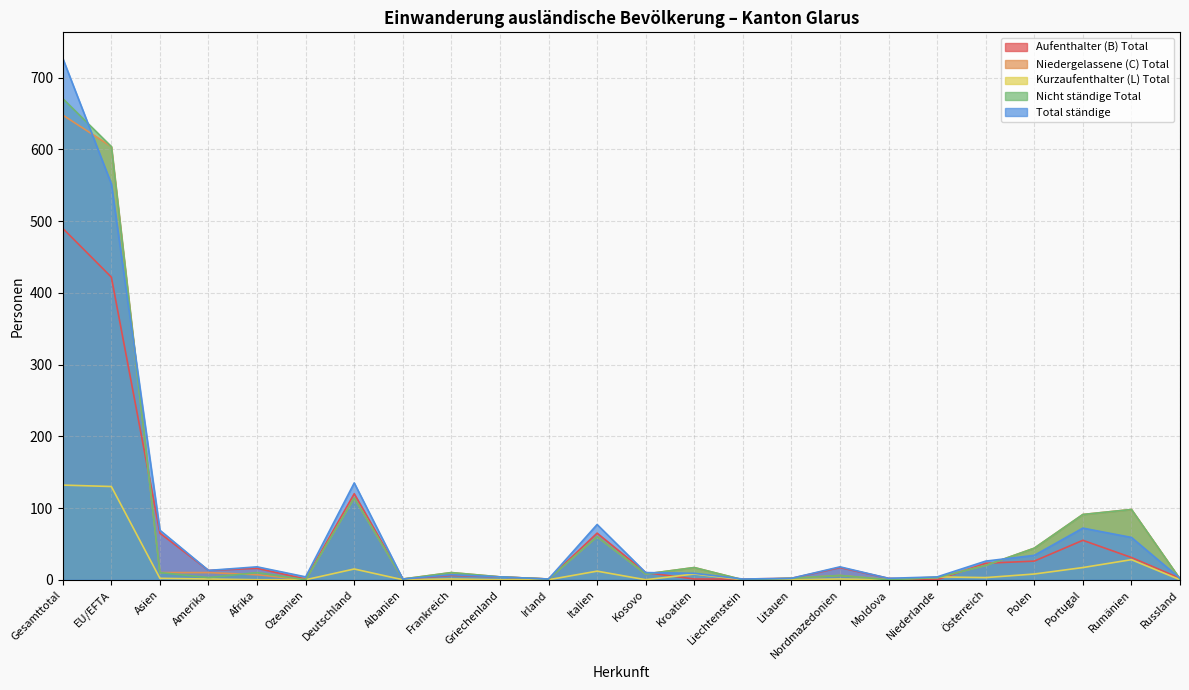

At how many categories does at least one series exceed 640?

1